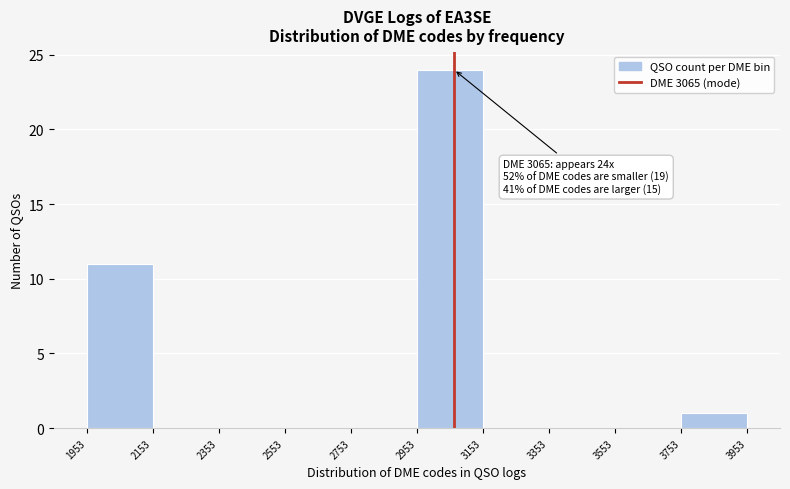

Which range on the x-axis has the tallest bar?

2953 to 3153